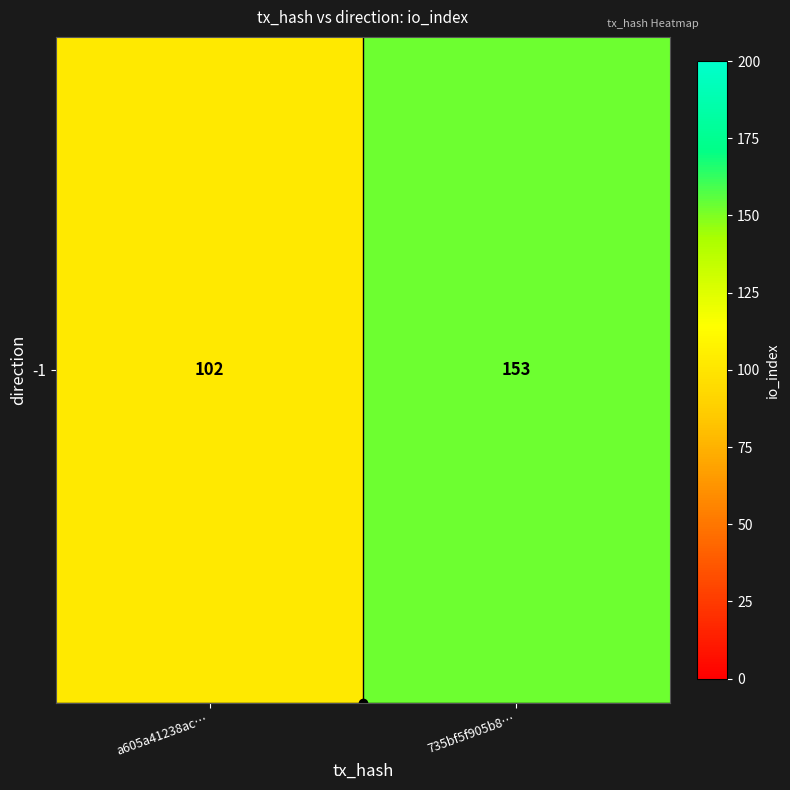

Approximately how many times larger is the value at 735bf5f905b8… compared to a605a41238ac…?

1.5